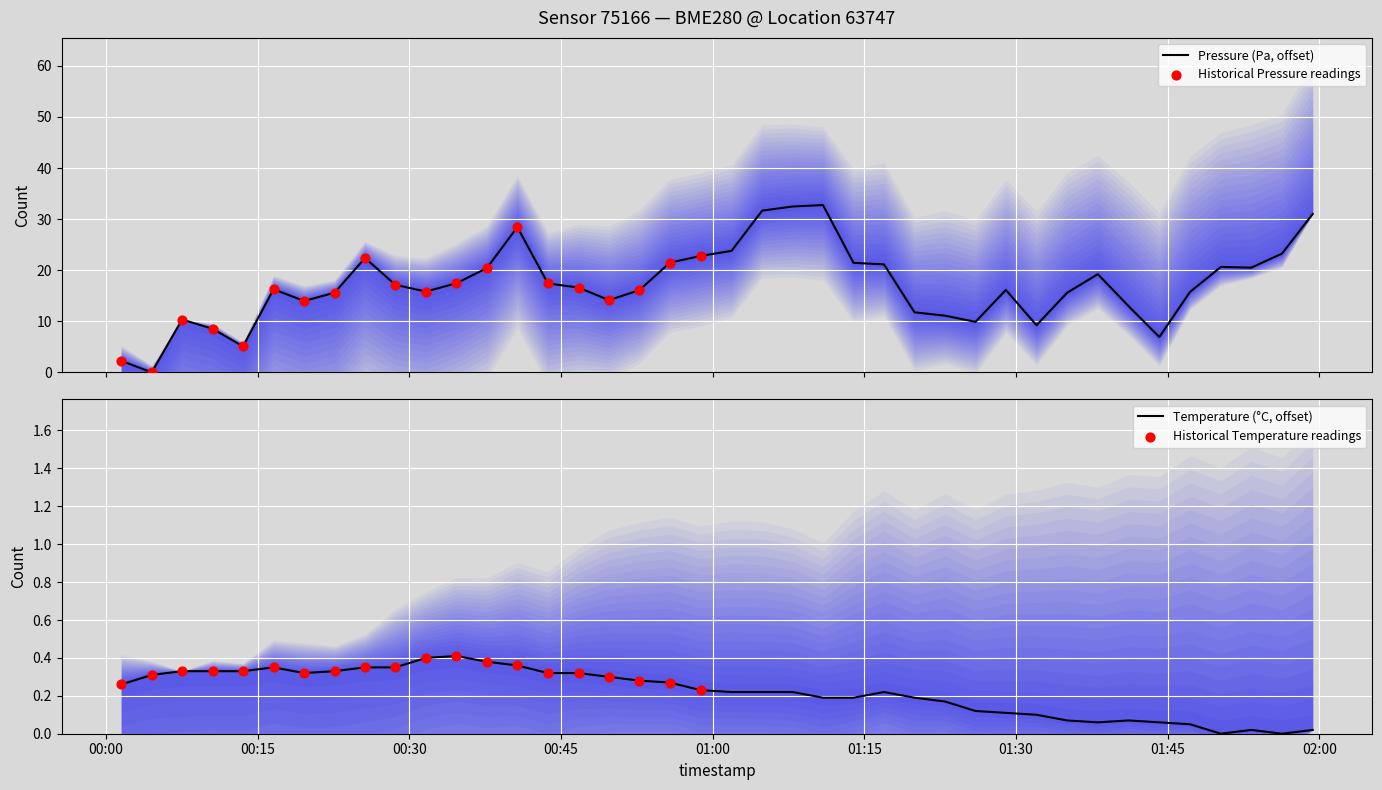

Which series contains the lowest Y value?

pressure